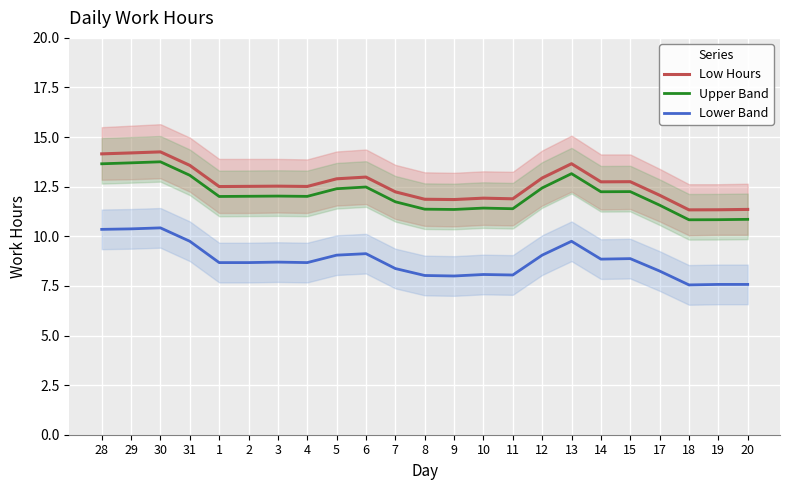

Which series has the largest range (max minus min)?

Low Hours